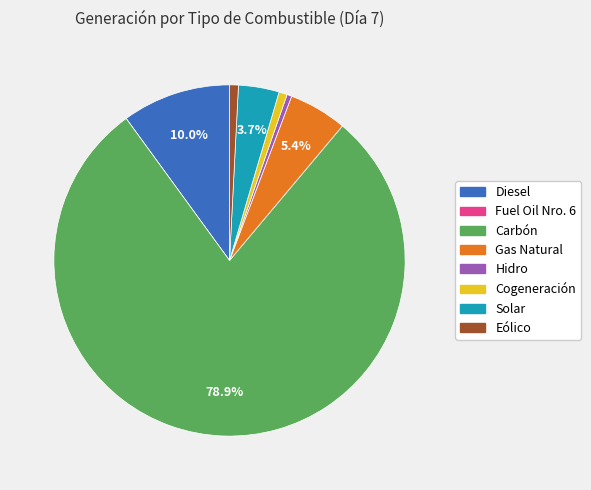

Is it true that Gas Natural is 5% of the pie?

True